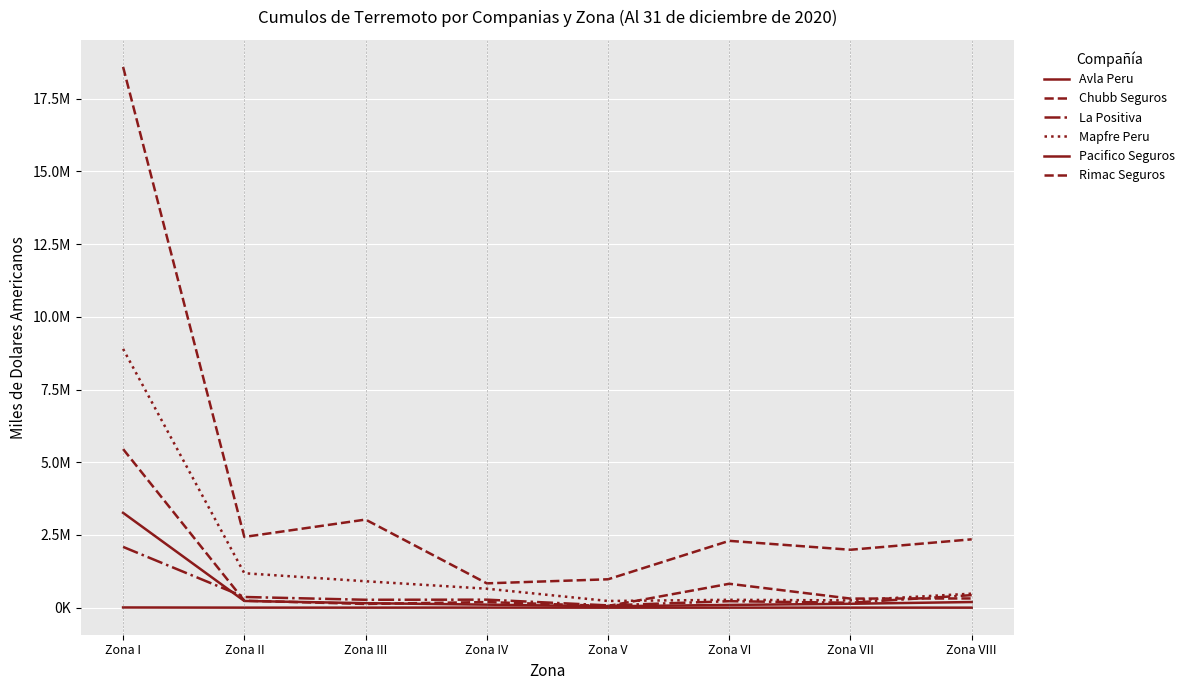

Does the chart display data point markers on the line(s)?

No